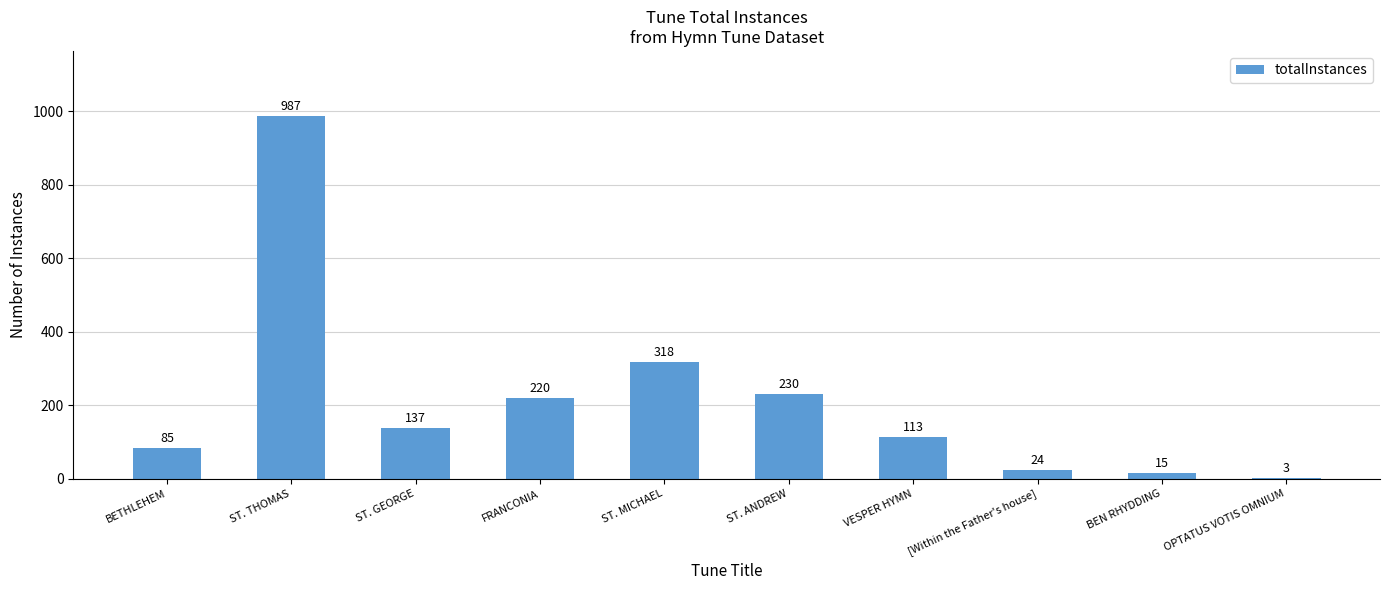

What is the sum of the values at VESPER HYMN and ST. GEORGE?

250